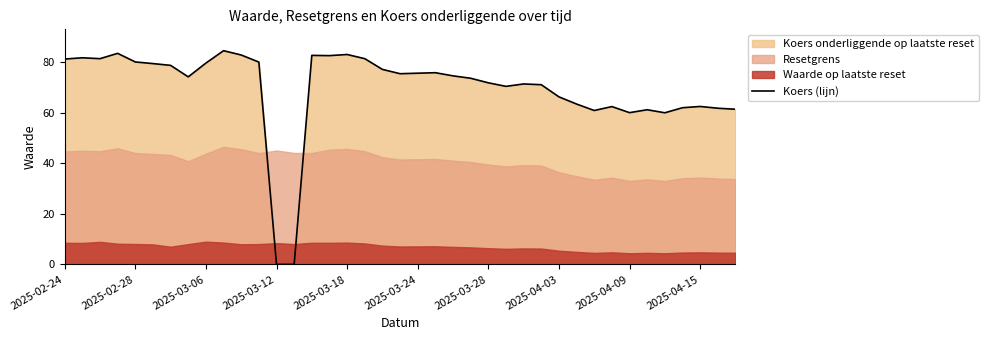

Is it true that the value at 35 is 95.0?

False